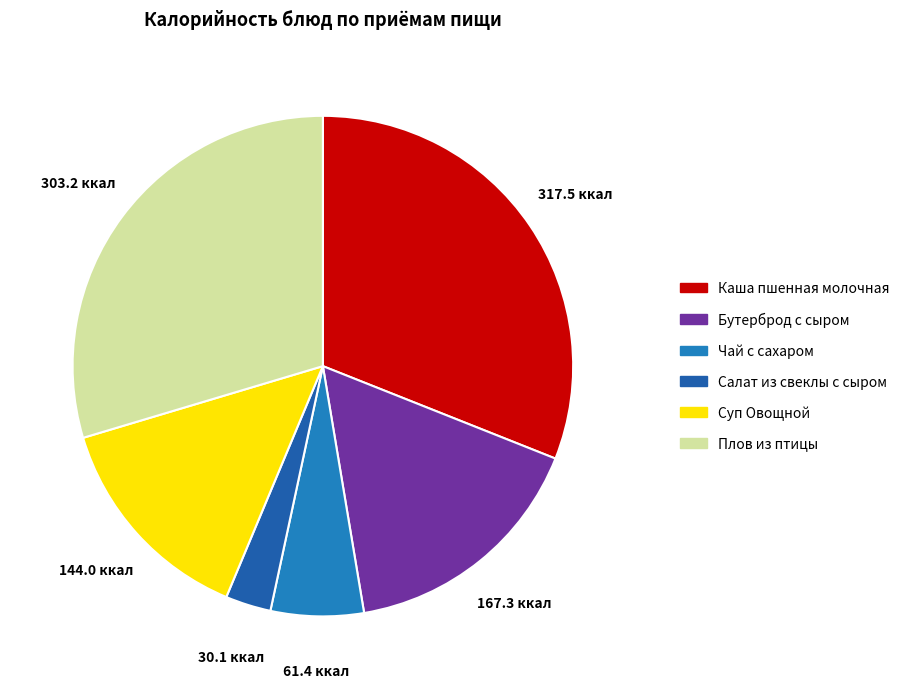

True or false: Салат из свеклы с сыром accounts for 14% of the total.

False